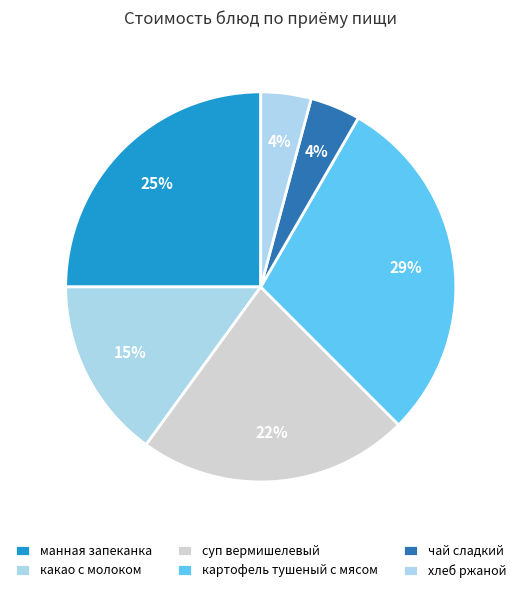

Count the number of slices in the pie.

6